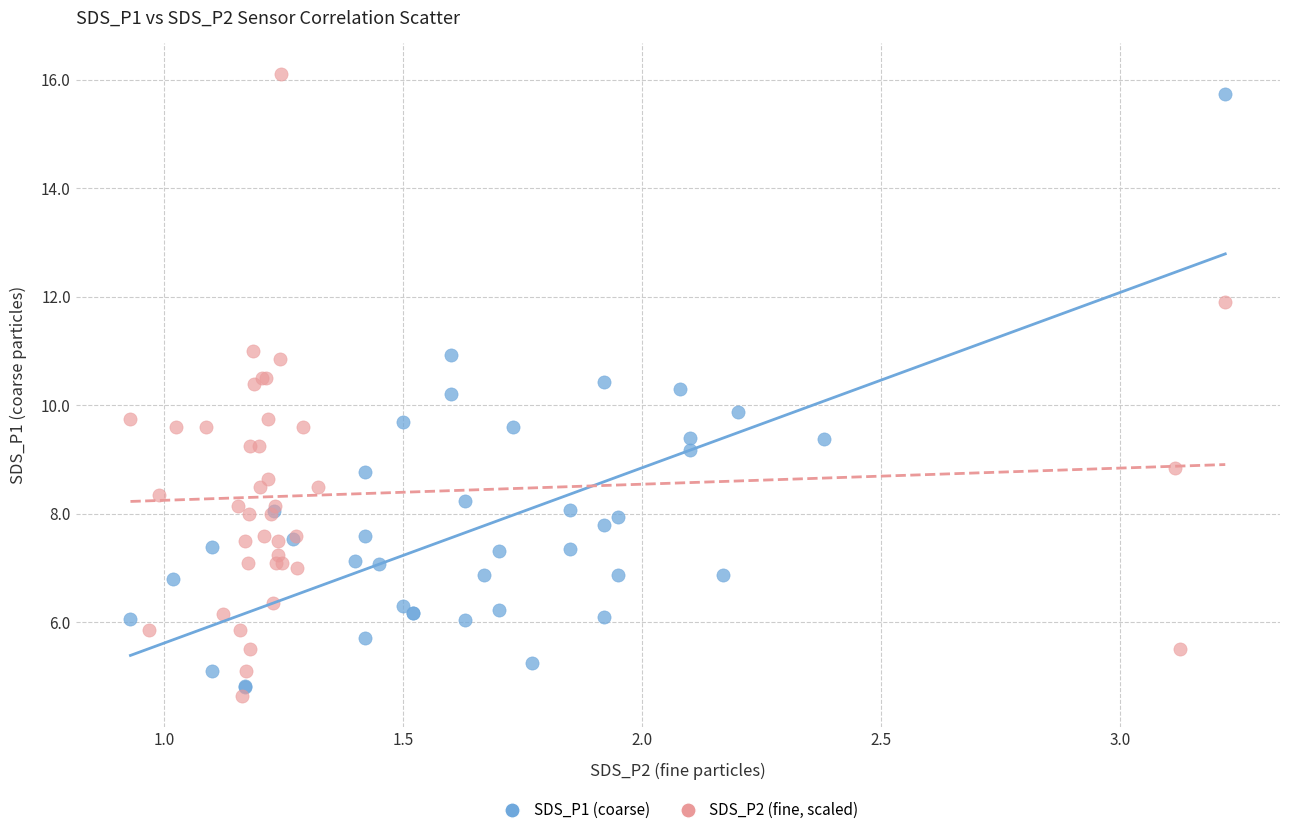

Which series has the largest Y range (max minus min)?

SDS_P2 (fine, scaled)